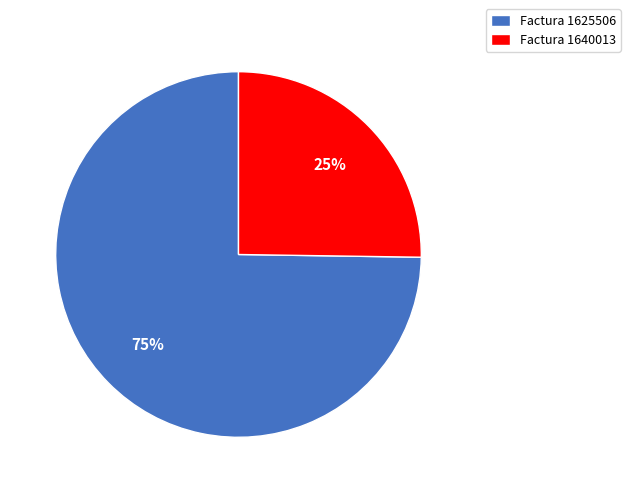

What is the ratio of the value at Factura 1640013 to the value at Factura 1625506?

0.3